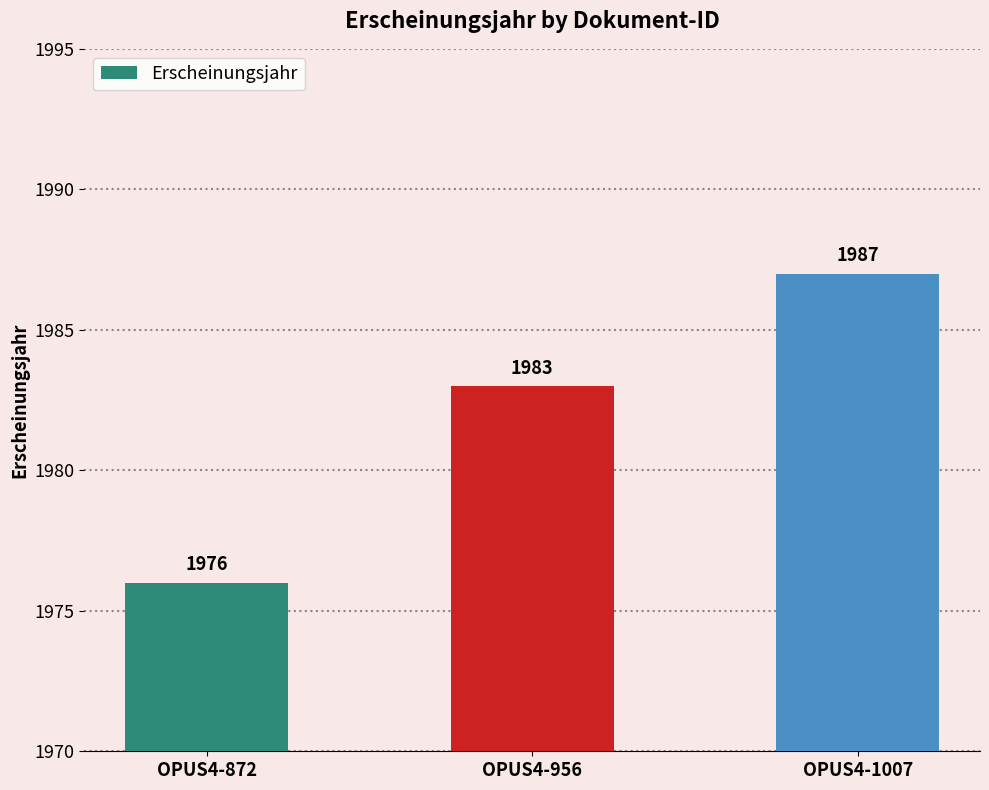

How many series are shown in this chart?

1